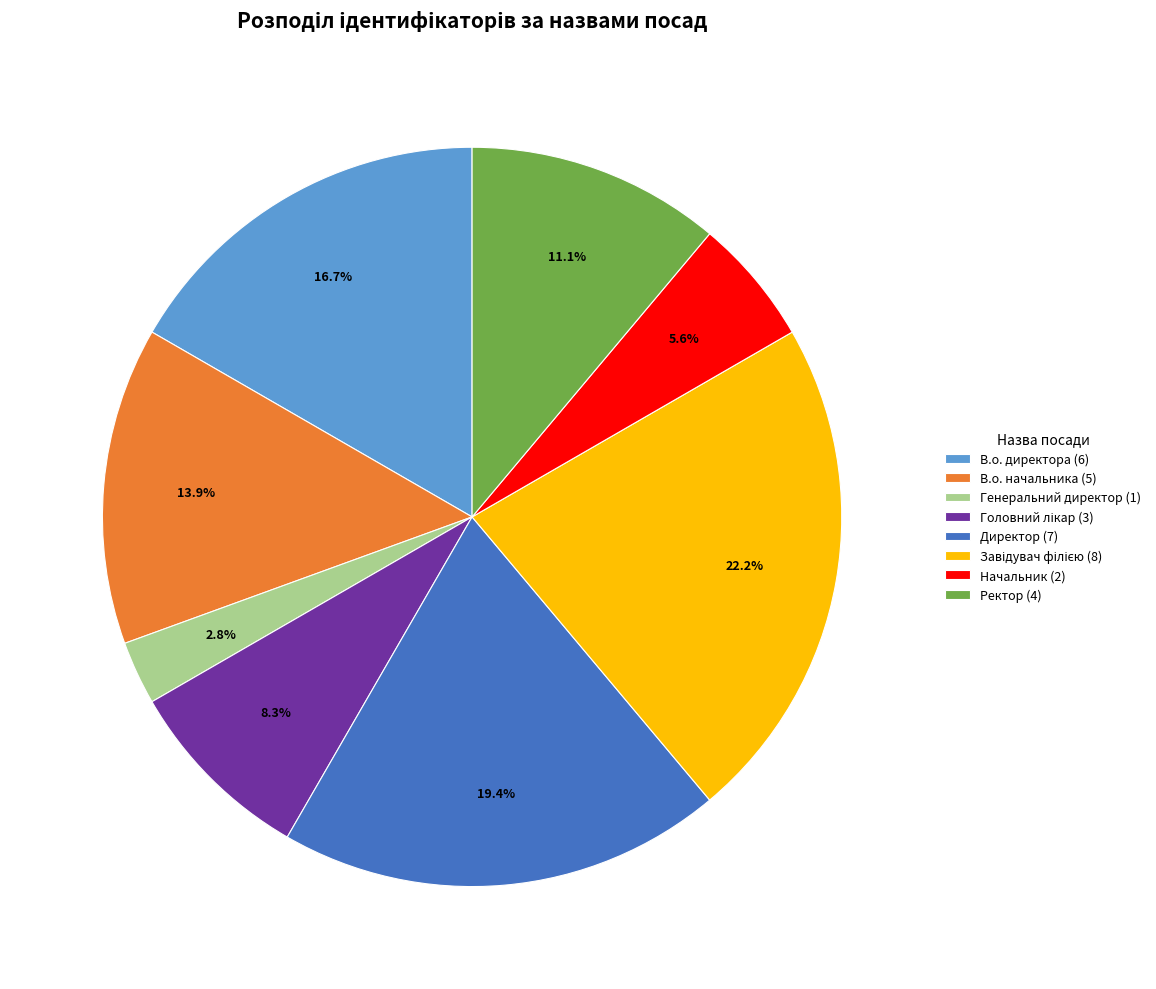

Approximately how many times larger is the value at Ректор (4) compared to В.о. начальника (5)?

0.8